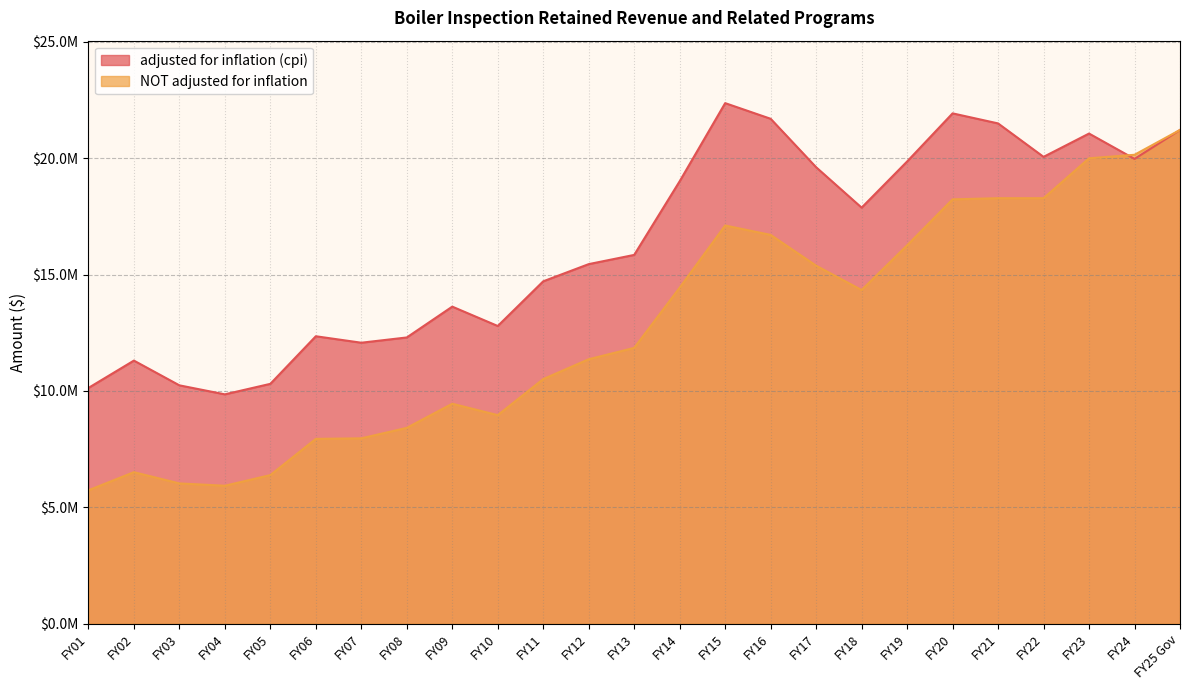

What is the sum of all NOT adjusted for inflation values?

317461367